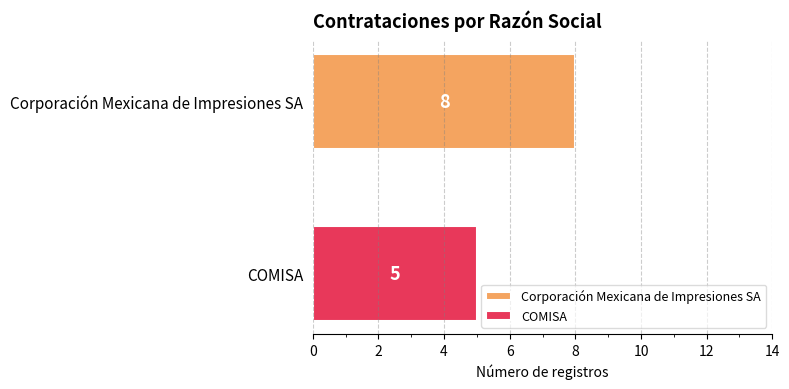

Rank the series by their maximum value, from lowest to highest.

COMISA, Corporación Mexicana de Impresiones SA